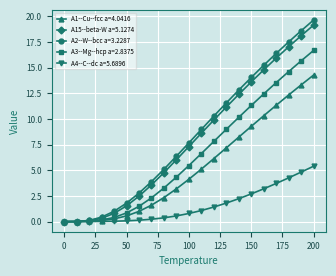

What is the value of the A3--Mg--hcp a=2.8375 point at the 10th from the left?

4.3